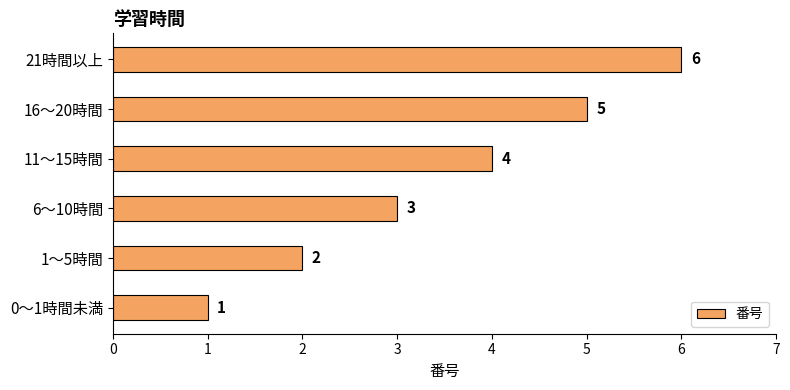

How many values are between 2 and 5?

4